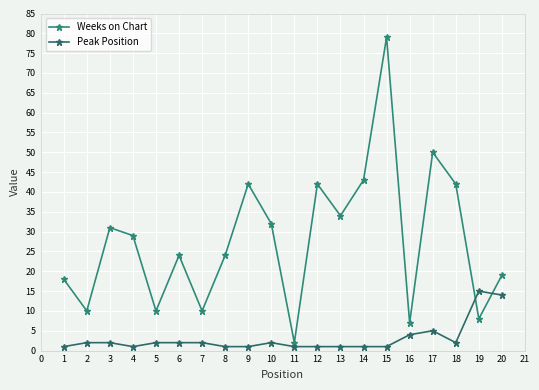

In Weeks on Chart, how many points are lower than both neighbors (excluding endpoints)?

7